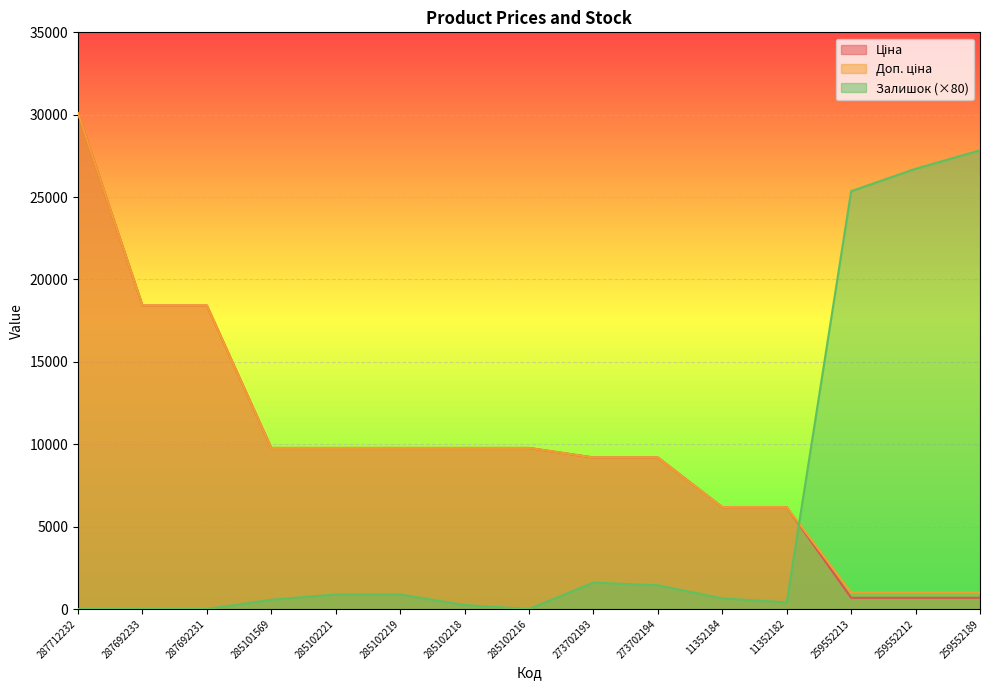

At which label does Доп. ціна reach its peak?

287712232